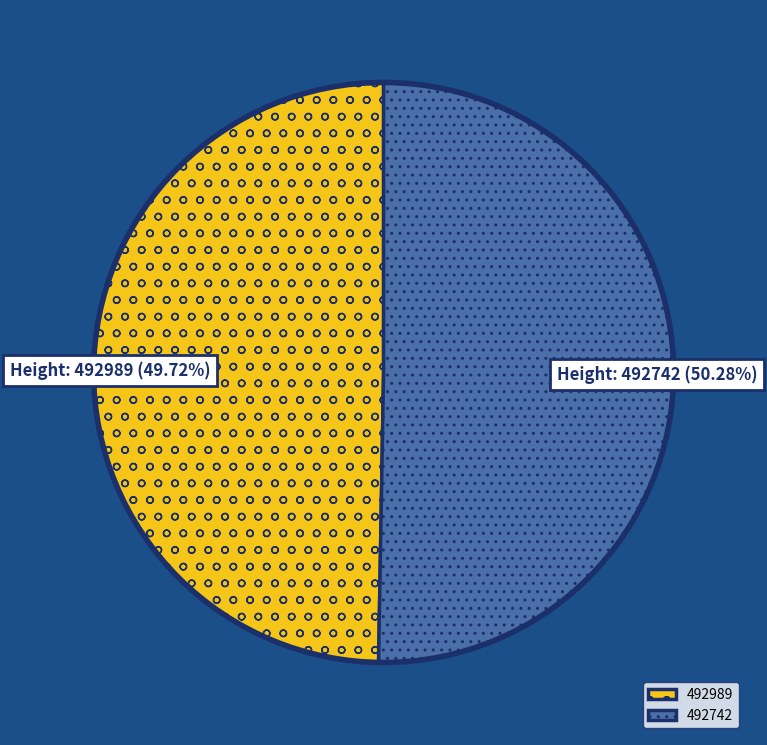

Approximately how many times larger is the value at 492989 compared to 492742?

1.0